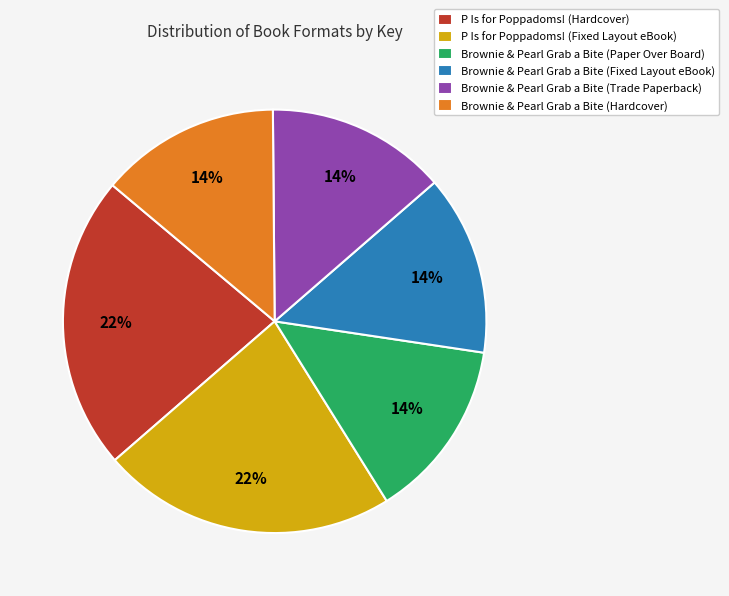

Is there any slice that represents more than half of the pie?

No